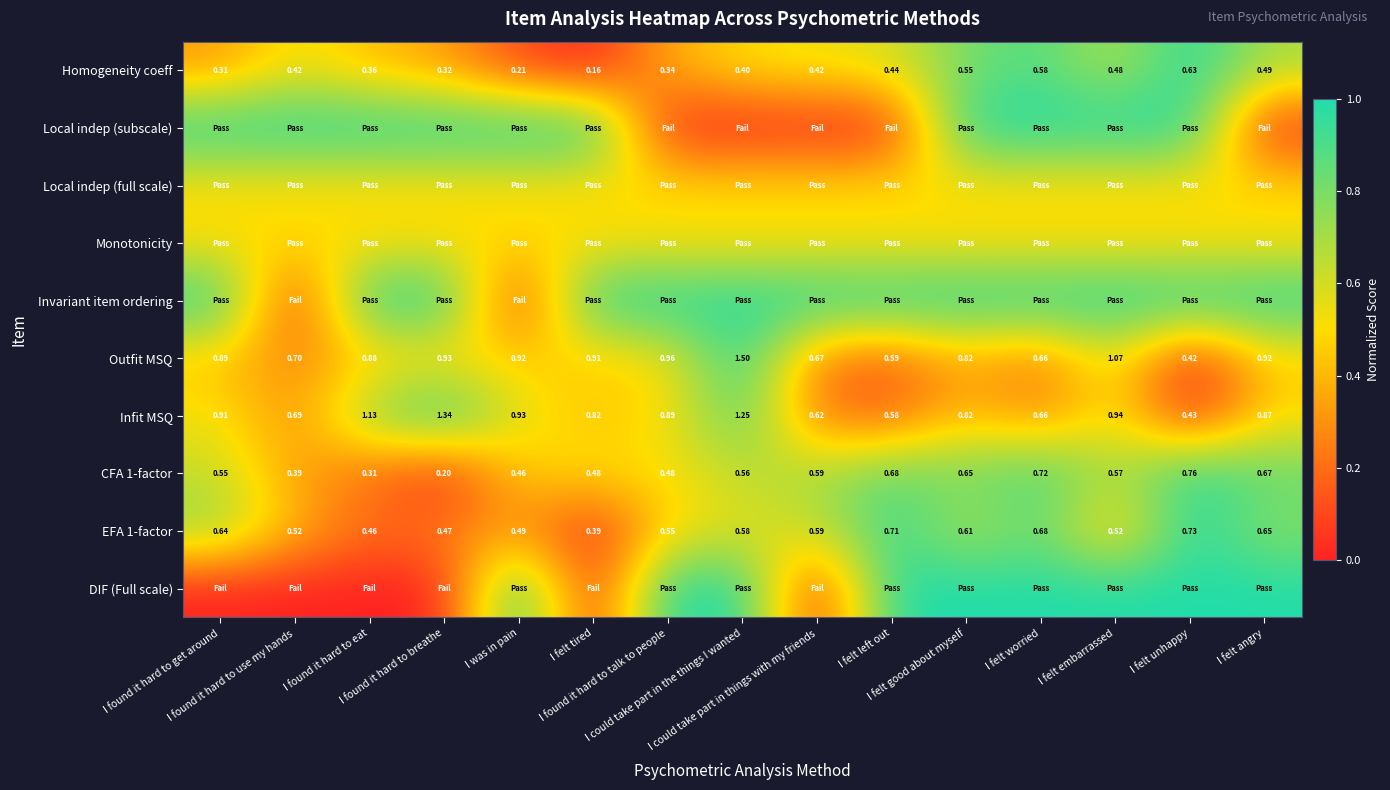

At how many categories does at least one series exceed 0?

15